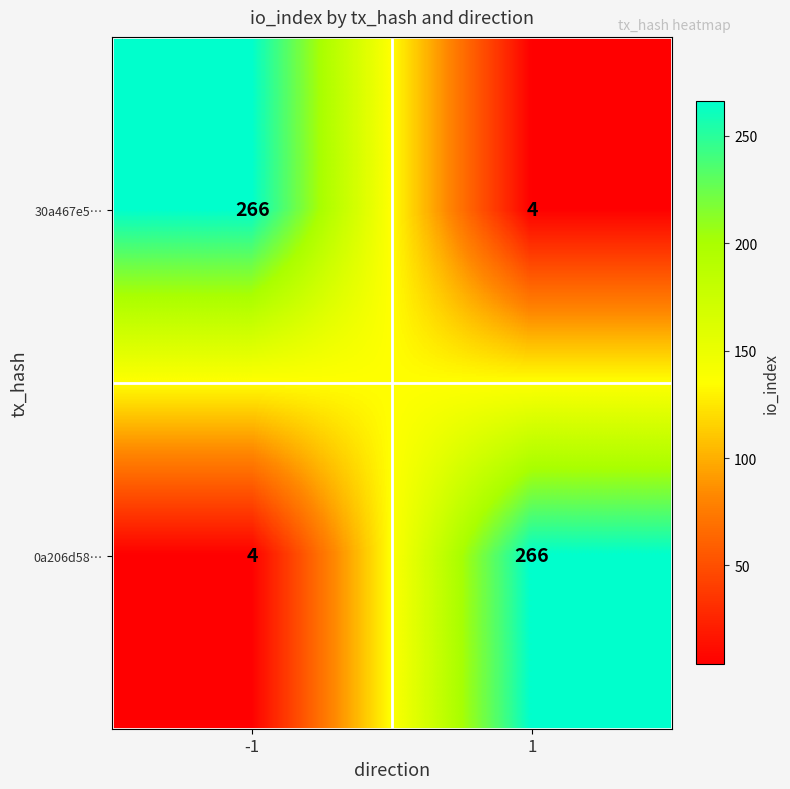

Reading right to left, list all the values displayed in this chart.

30a467e5…: 4	266
0a206d58…: 266	4